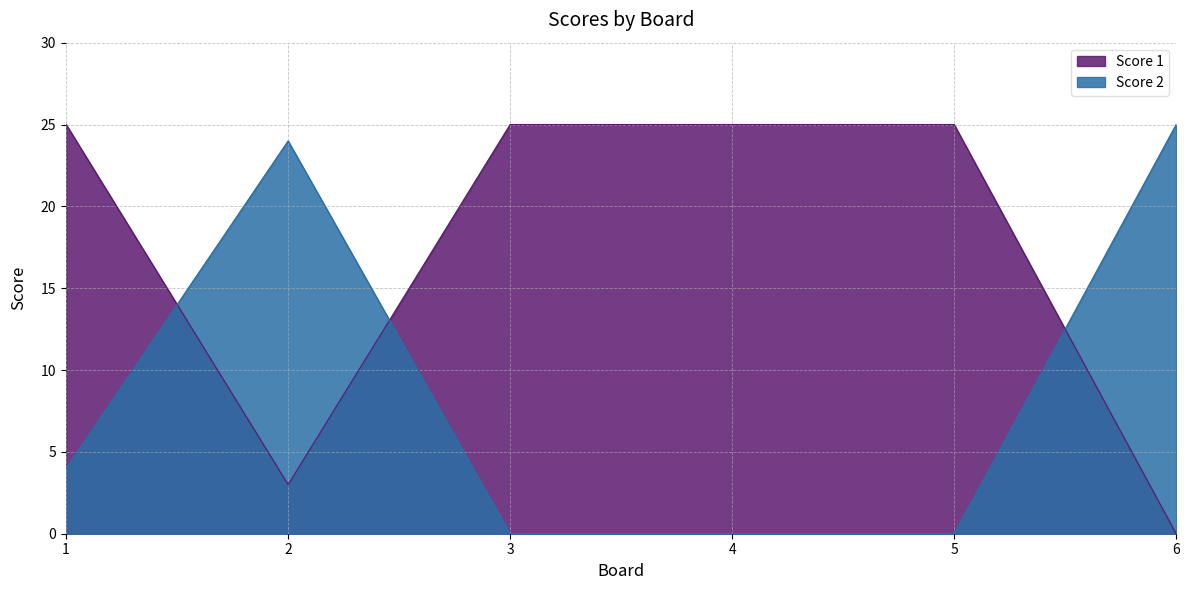

Rank the categories by Score 2 value from highest to lowest.

6, 2, 1, 3, 4, 5